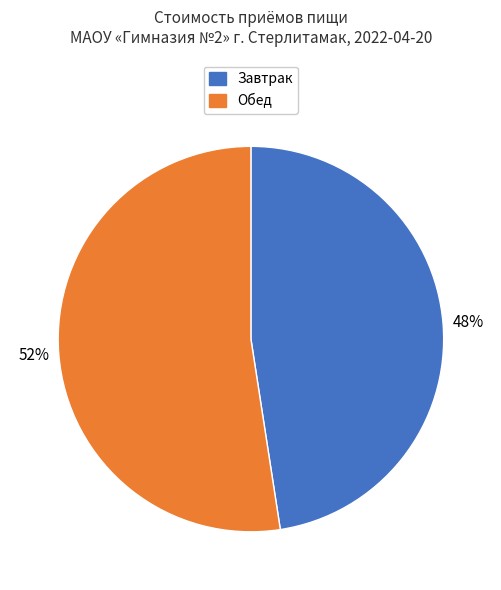

Is there a majority slice in this chart?

Yes